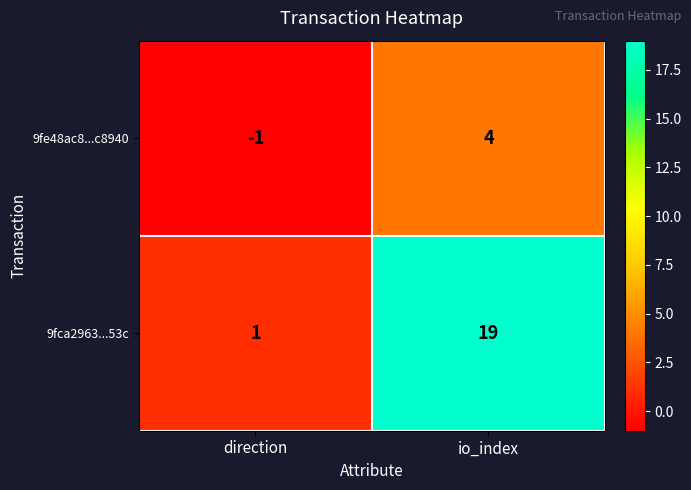

Read the 9fe48ac8...c8940 value at io_index.

4